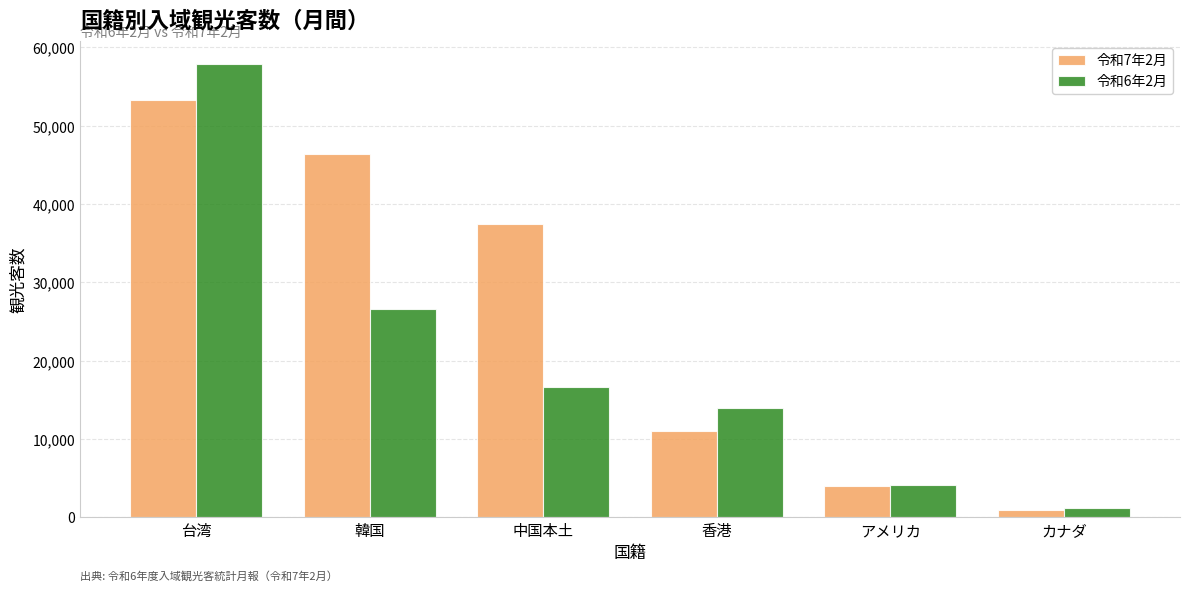

What value does the 令和6年2月 series have at 香港, to the nearest 100?

13900